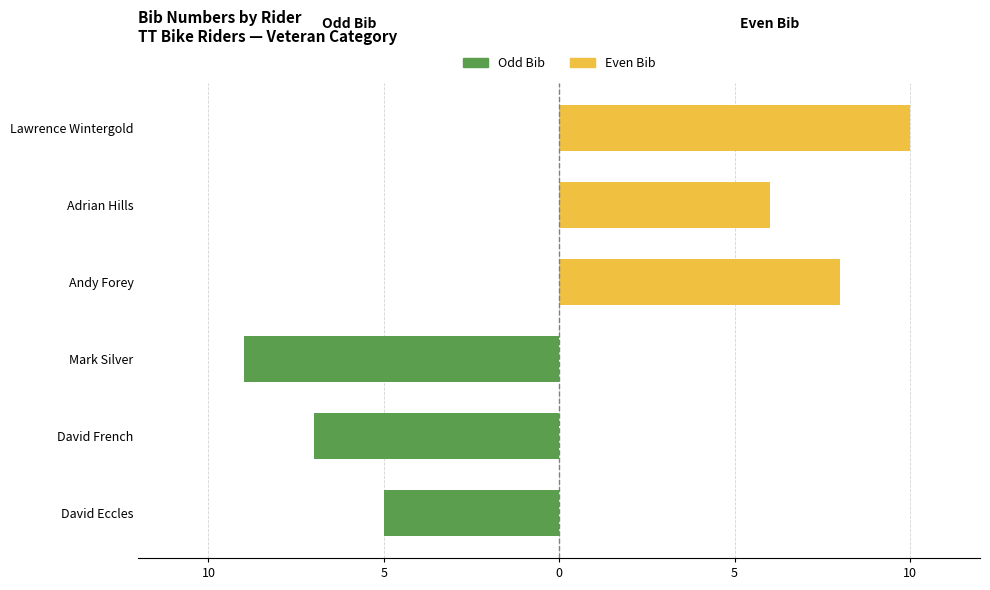

What is the maximum value shown in the chart?

10